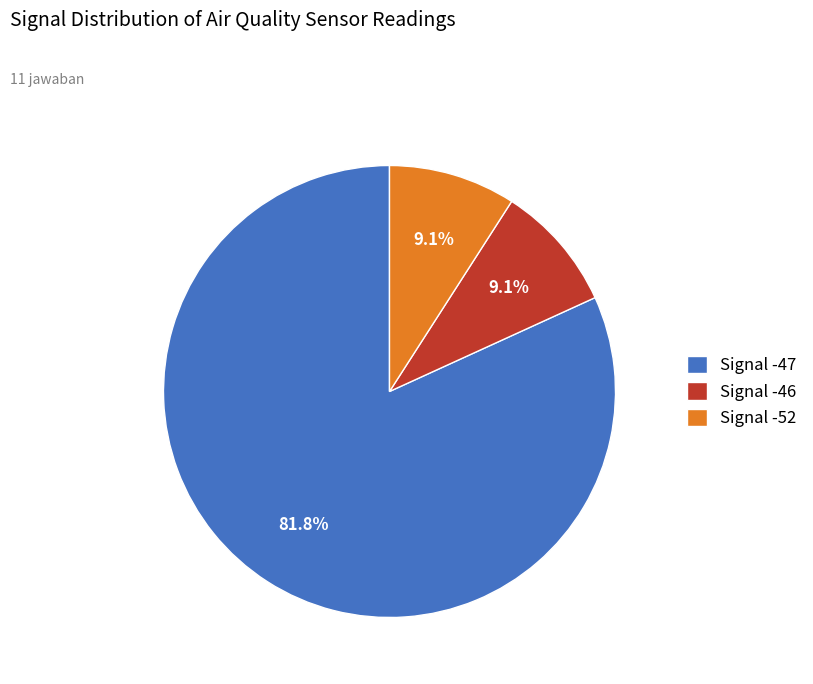

To the nearest percent, what is the average slice percentage?

33%